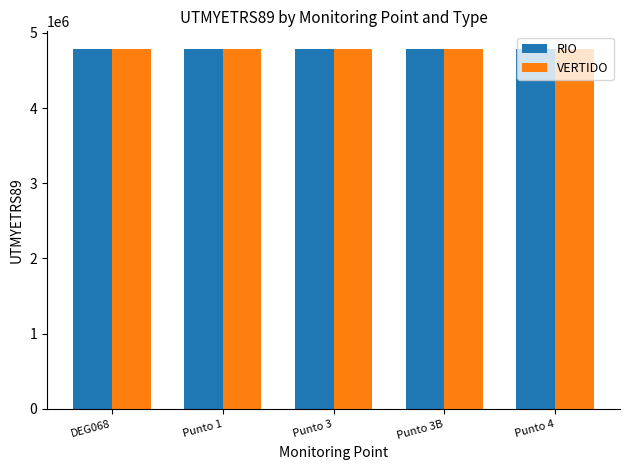

What is the spread (max minus min) of values at Punto 3B?

166